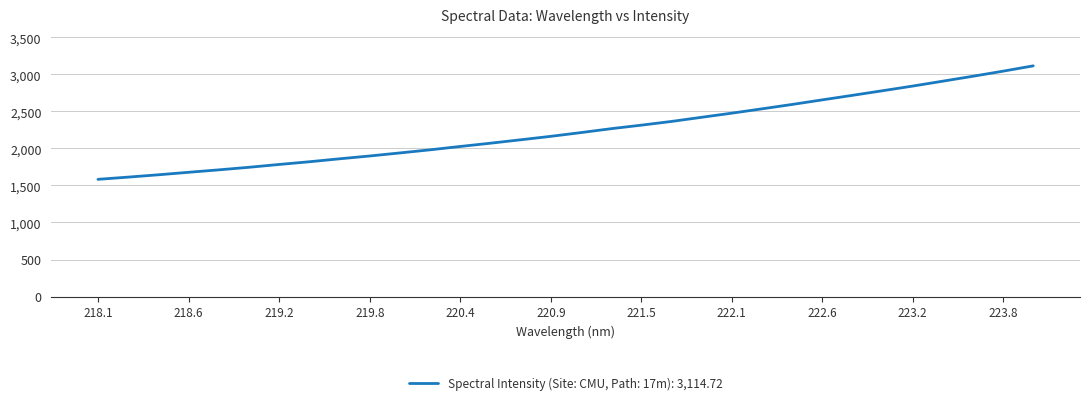

What is the minimum value shown in the chart?

1582.5